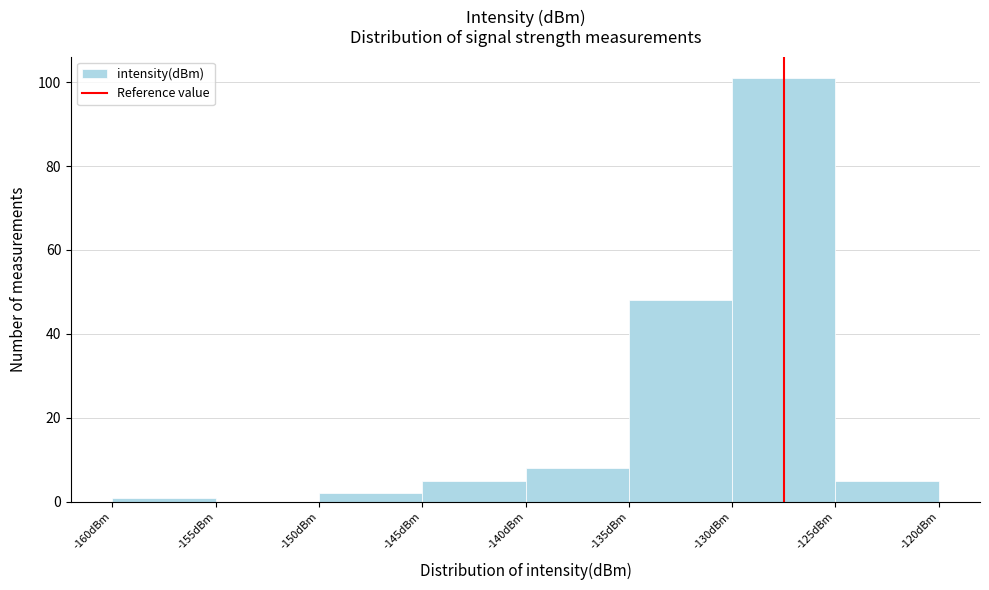

Over which range of the x-axis is the bar tallest?

-130 to -125